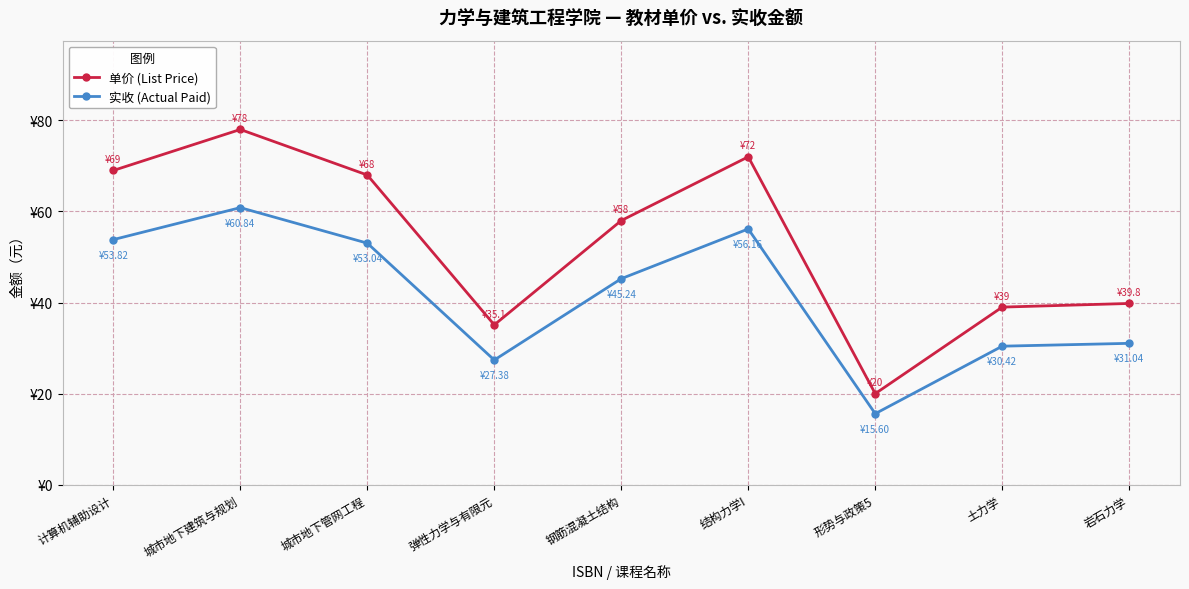

Reading left to right, transcribe all the data shown in this chart.

单价 (List Price): 计算机辅助设计=69.0	城市地下建筑与规划=78.0	城市地下管网工程=68.0	弹性力学与有限元=35.1	钢筋混凝土结构=58.0	结构力学I=72.0	形势与政策5=20.0	土力学=39.0	岩石力学=39.8
实收 (Actual Paid): 计算机辅助设计=53.8	城市地下建筑与规划=60.8	城市地下管网工程=53.0	弹性力学与有限元=27.4	钢筋混凝土结构=45.2	结构力学I=56.2	形势与政策5=15.6	土力学=30.4	岩石力学=31.0